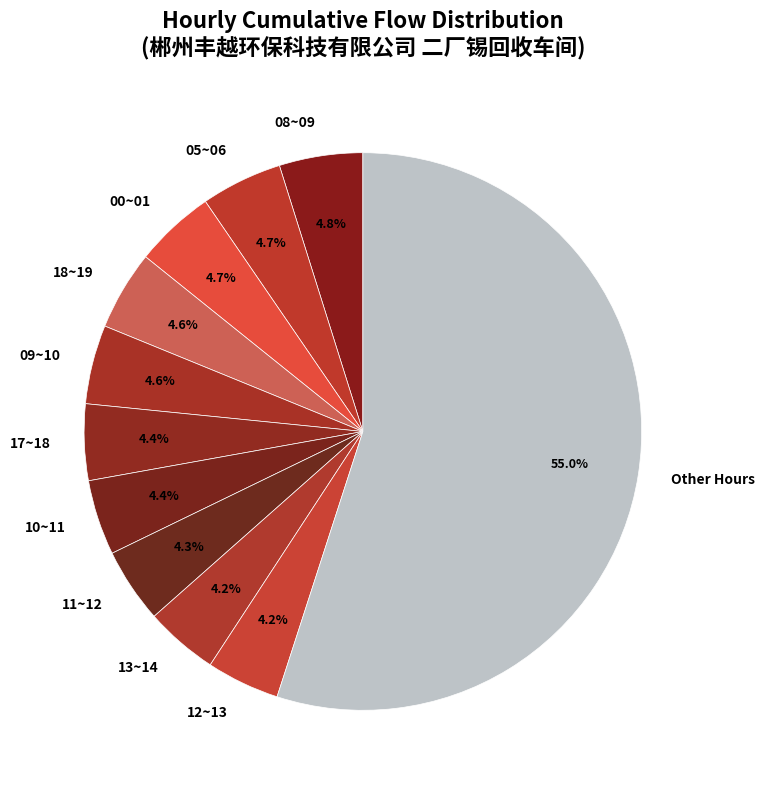

To the nearest percent, what is the average slice percentage?

9%